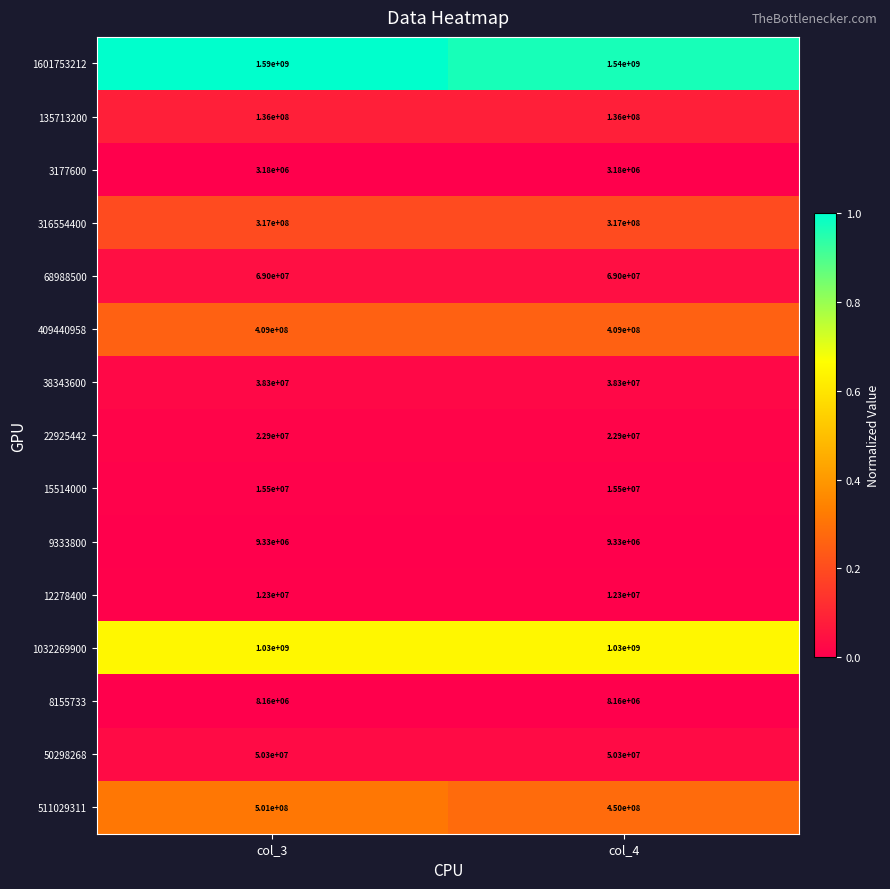

What is the average value of the 316554400 series?

317000000